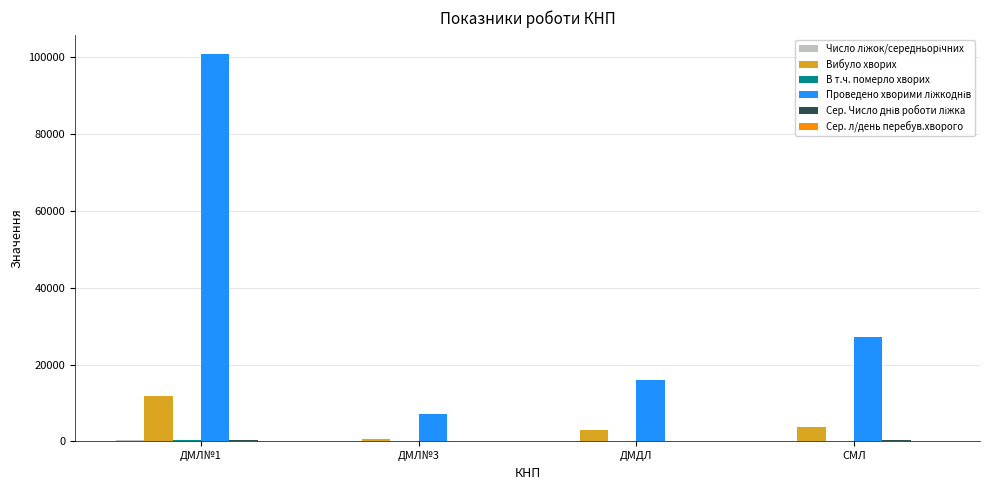

What is the maximum value shown in the chart?

100795.0